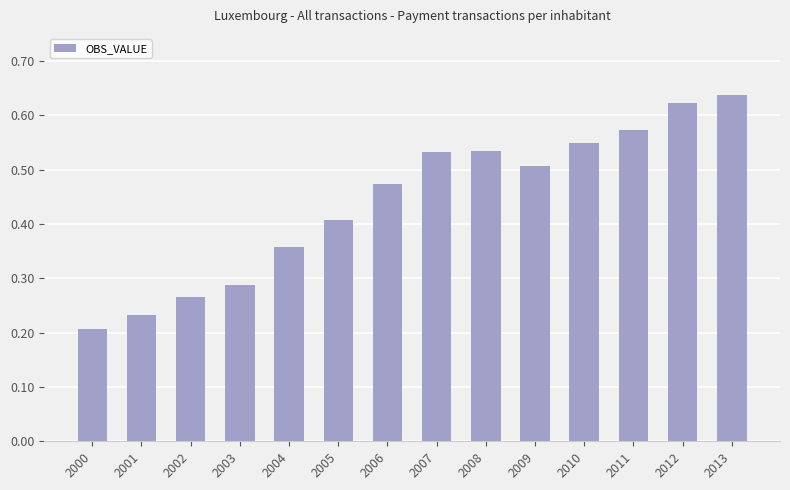

How many values are between 0 and 1?

14